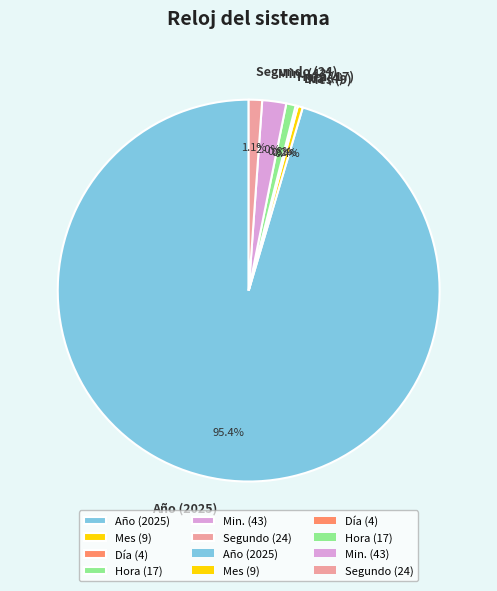

To the nearest percent, what is the combined percentage of Hora (17) and Segundo (24)?

2%